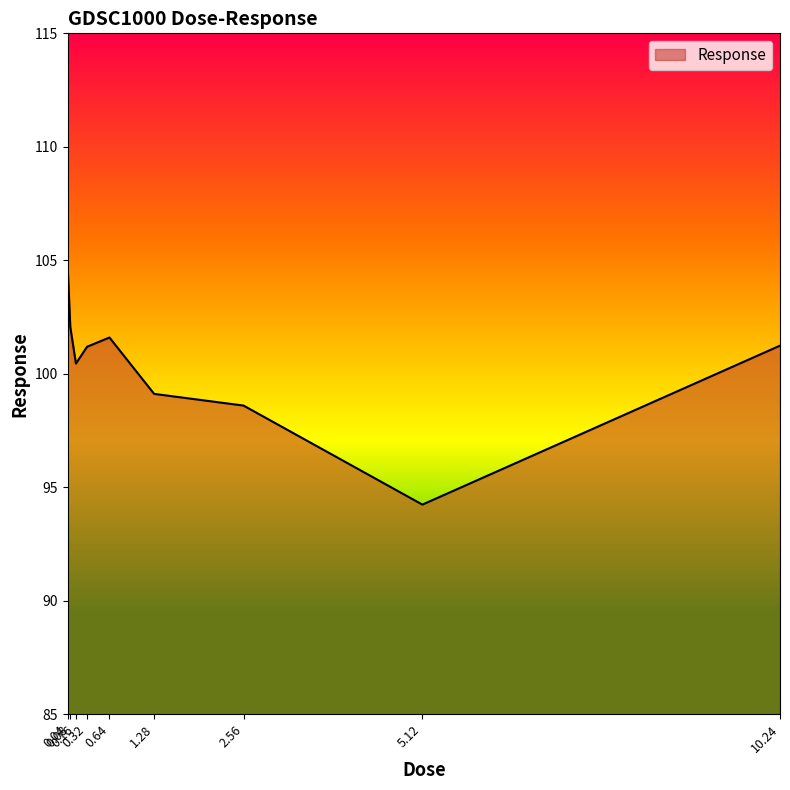

True or false: there are more than 2 points higher than both neighbors.

False